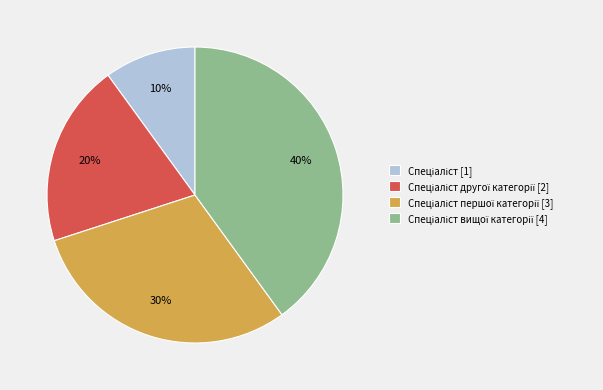

Is there any slice that represents more than half of the pie?

No